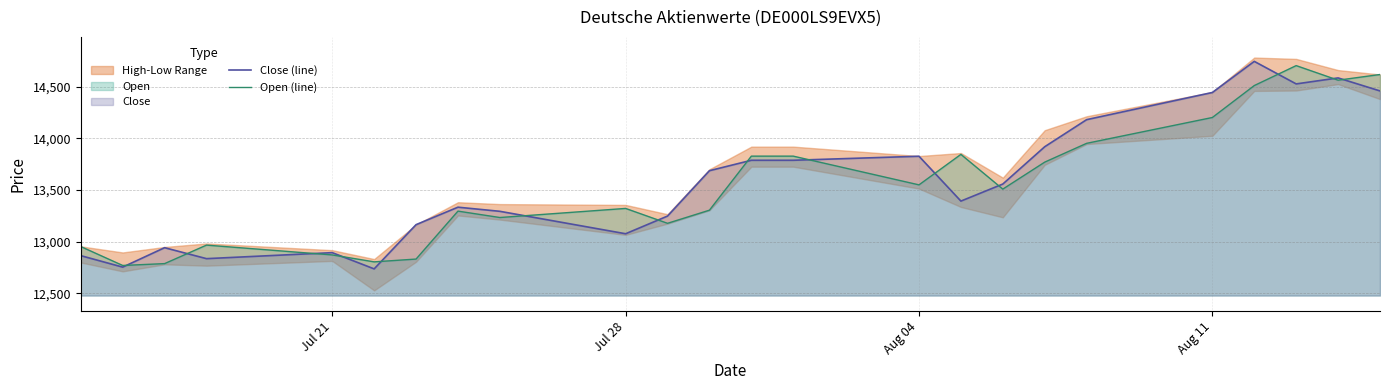

Which series has the widest spread of values?

Close (line)